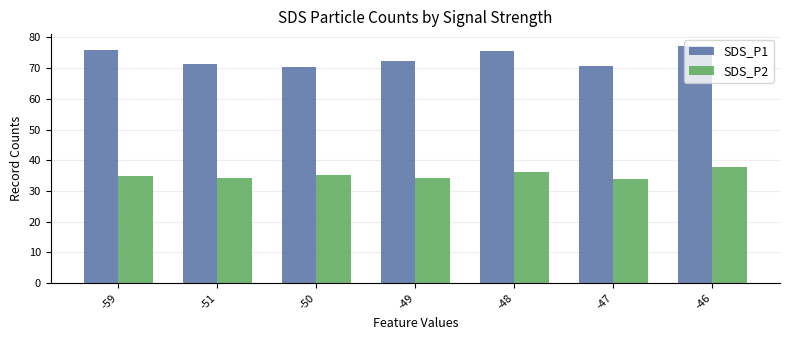

Are the bars horizontal?

No